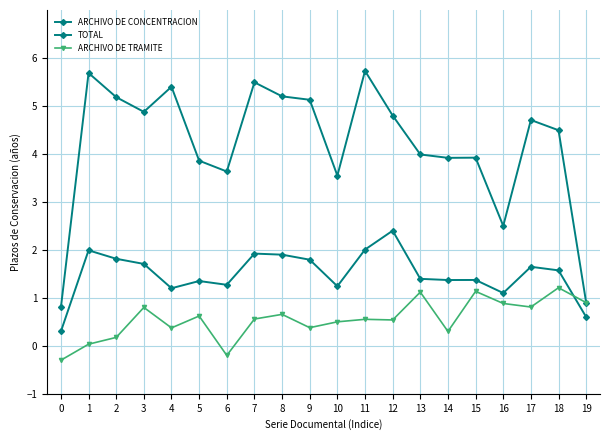

At which category does TOTAL reach its first local peak?

1